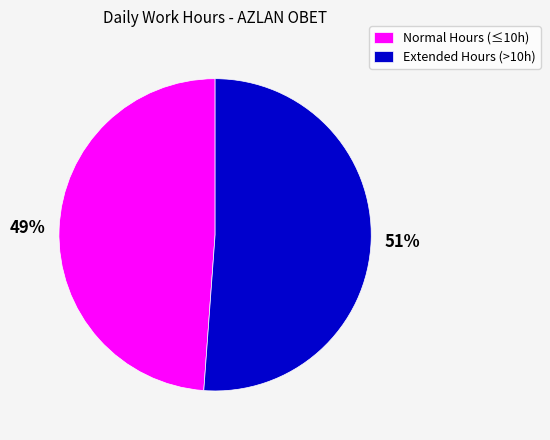

To the nearest percent, what is the difference between the largest and smallest slice percentages?

2%